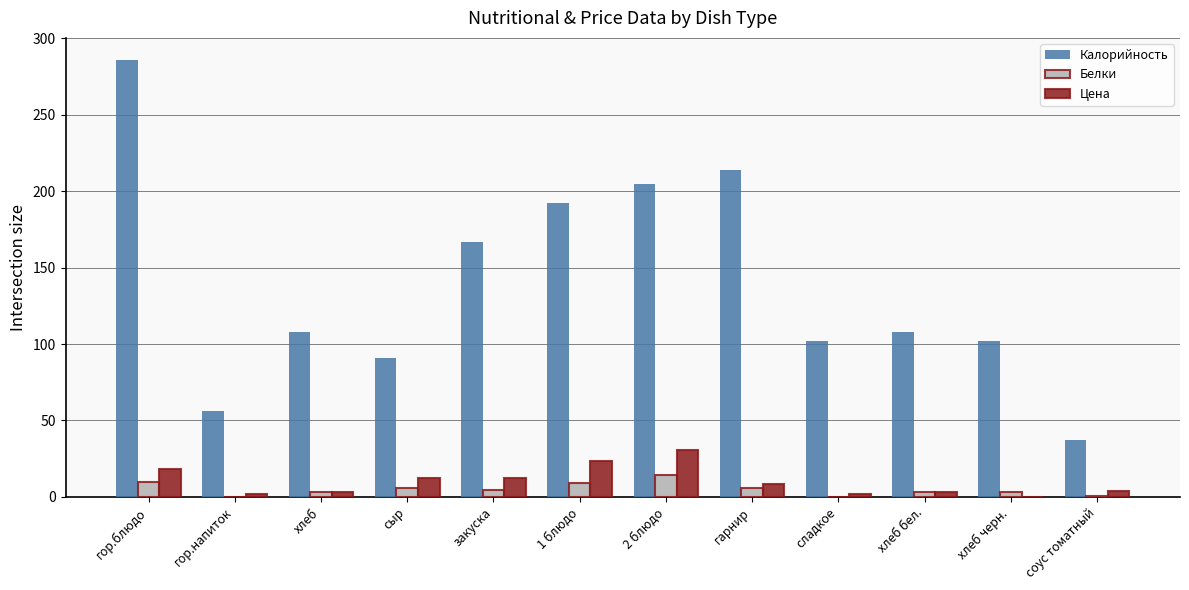

What is the difference between the Калорийность values at хлеб черн. and сыр?

11.0